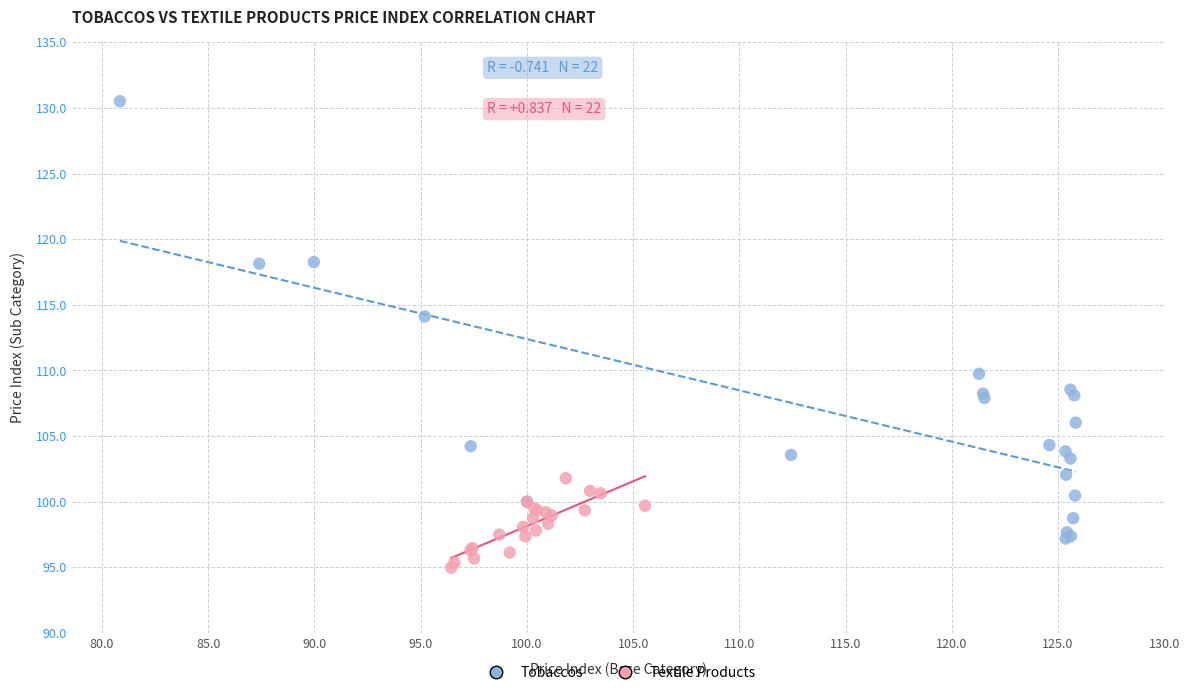

Which series contains the lowest Y value?

Textile Products